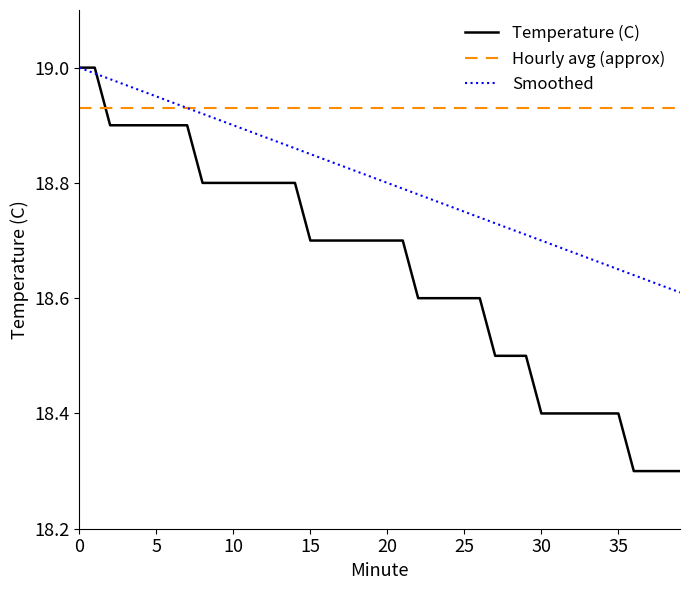

Which series has the widest spread of values?

Temperature (C)